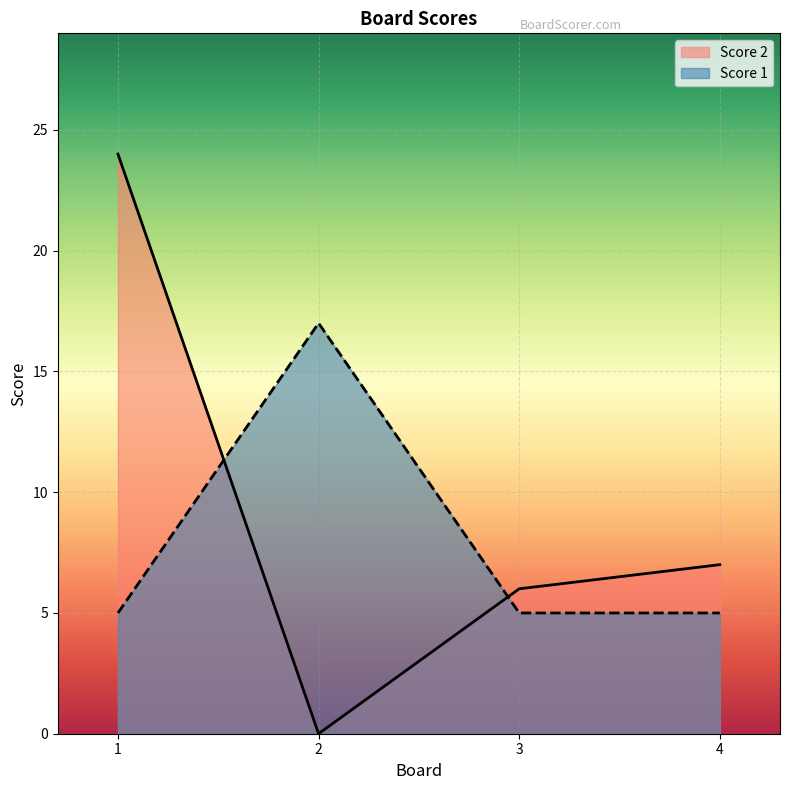

Does the chart display data point markers on the line(s)?

No